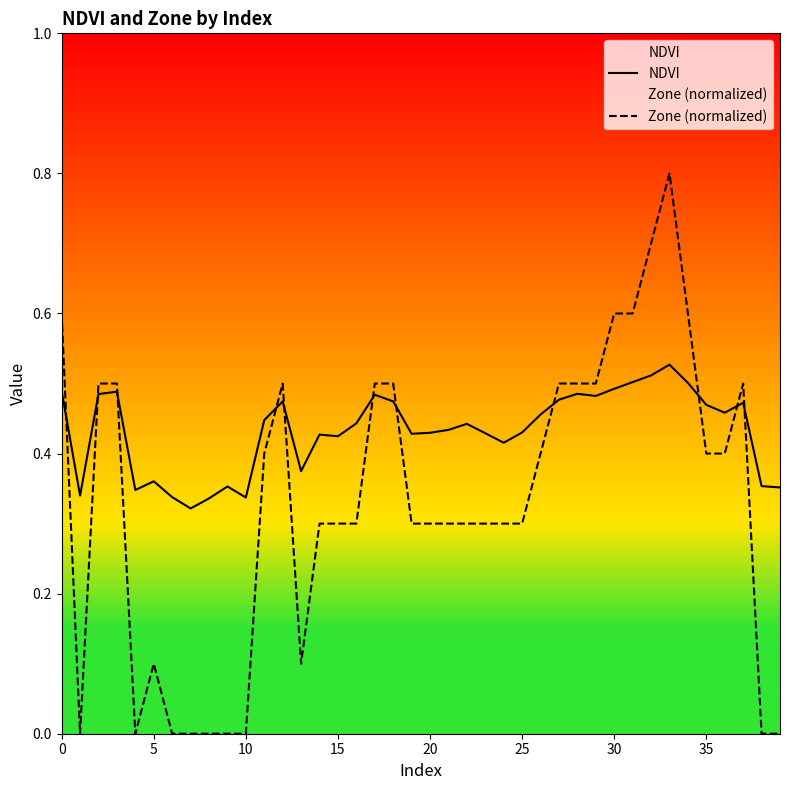

What is the sum of all Zone (normalized) values?

13.2